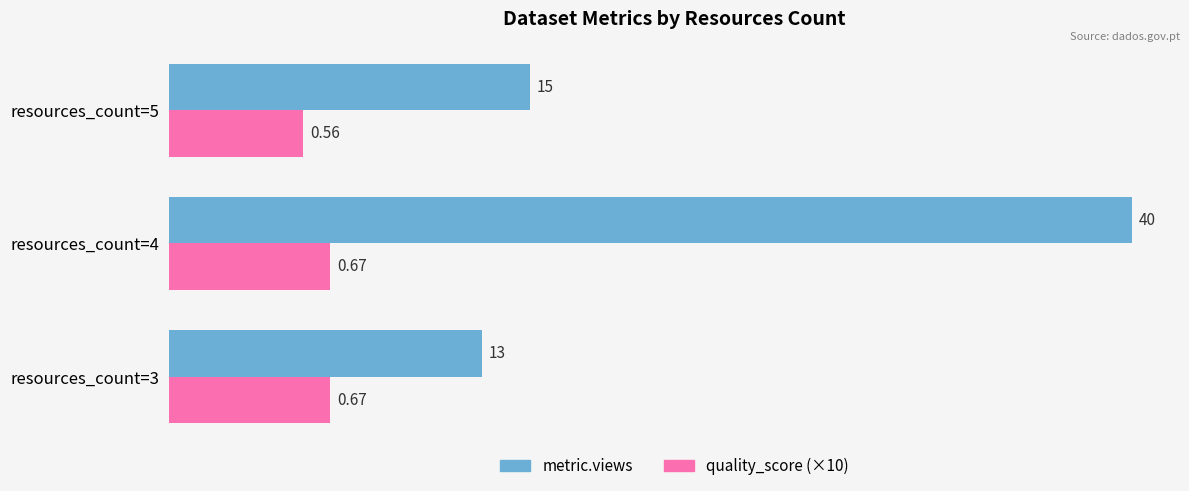

At how many categories does at least one series exceed 29?

1